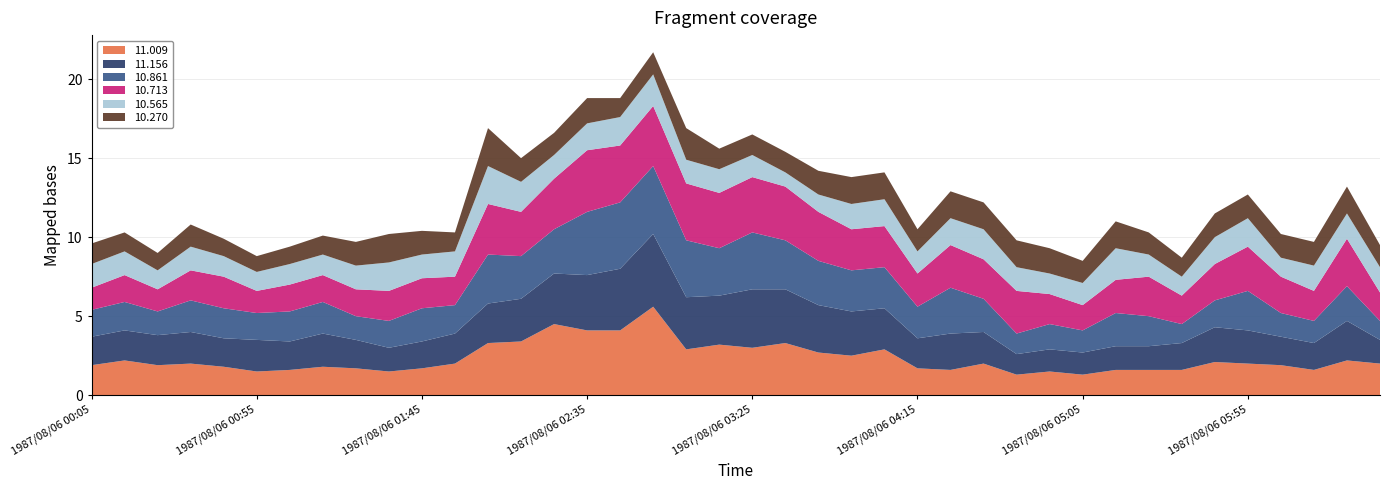

Reading left to right, what are all the values shown in this chart?

11.009: 1.9	2.2	1.9	2.0	1.8	1.5	1.6	1.8	1.7	1.5	1.7	2.0	3.3	3.4	4.5	4.1	4.1	5.6	2.9	3.2	3.0	3.3	2.7	2.5	2.9	1.7	1.6	2.0	1.3	1.5	1.3	1.6	1.6	1.6	2.1	2.0	1.9	1.6	2.2	2.0
11.156: 1.8	1.9	1.9	2.0	1.8	2.0	1.8	2.1	1.8	1.5	1.7	1.9	2.5	2.7	3.2	3.5	3.9	4.6	3.3	3.1	3.7	3.4	3.0	2.8	2.6	1.9	2.3	2.0	1.3	1.4	1.4	1.5	1.5	1.7	2.2	2.1	1.8	1.7	2.5	1.5
10.861: 1.7	1.8	1.5	2.0	1.9	1.7	1.9	2.0	1.5	1.7	2.1	1.8	3.1	2.7	2.8	4.0	4.2	4.3	3.6	3.0	3.6	3.1	2.8	2.6	2.6	2.0	2.9	2.1	1.3	1.6	1.4	2.1	1.9	1.2	1.7	2.5	1.5	1.4	2.2	1.2
10.713: 1.4	1.7	1.4	1.9	2.0	1.4	1.7	1.7	1.7	1.9	1.9	1.8	3.2	2.8	3.2	3.9	3.6	3.8	3.6	3.5	3.5	3.4	3.1	2.6	2.6	2.1	2.7	2.5	2.7	1.9	1.6	2.1	2.5	1.8	2.3	2.8	2.3	1.9	3.0	1.8
10.565: 1.5	1.5	1.2	1.5	1.3	1.2	1.3	1.3	1.5	1.8	1.5	1.6	2.4	1.9	1.5	1.7	1.8	2.0	1.5	1.5	1.4	0.9	1.1	1.6	1.7	1.4	1.7	1.9	1.5	1.3	1.4	2.0	1.4	1.2	1.7	1.8	1.2	1.6	1.6	1.6
10.270: 1.3	1.2	1.1	1.4	1.1	1.0	1.1	1.2	1.5	1.8	1.5	1.2	2.4	1.5	1.4	1.6	1.2	1.4	2.0	1.3	1.3	1.3	1.5	1.7	1.7	1.4	1.7	1.7	1.7	1.6	1.4	1.7	1.4	1.2	1.5	1.5	1.5	1.5	1.7	1.4